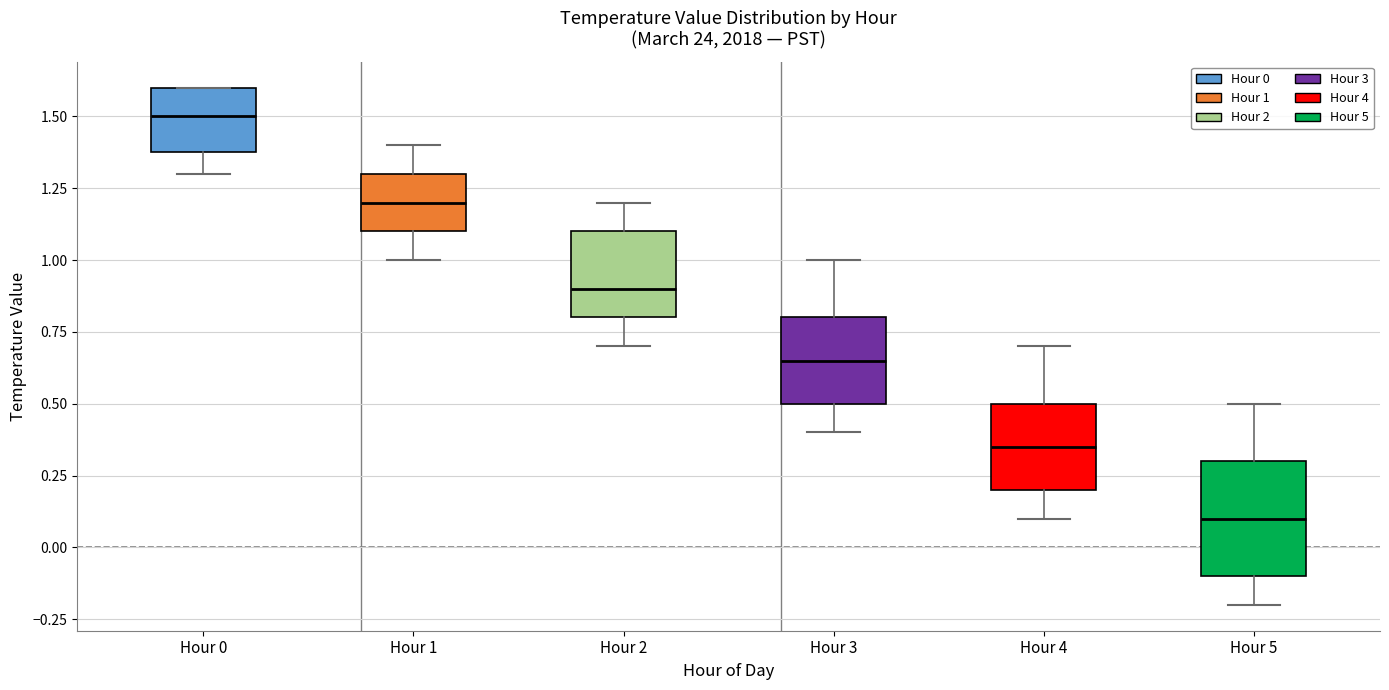

Reading left to right, transcribe this box plot: for each box, give where its median line is, the range the box spans, and where its two whiskers end, as read against the y-axis. The values are not printed on the chart, so give them approximately, as read against the axis.

Hour 0: median 1.50, box 1.40 to 1.60, whiskers 1.30 to 1.60
Hour 1: median 1.20, box 1.10 to 1.30, whiskers 1.00 to 1.40
Hour 2: median 0.90, box 0.80 to 1.10, whiskers 0.70 to 1.20
Hour 3: median 0.65, box 0.50 to 0.80, whiskers 0.40 to 1.00
Hour 4: median 0.35, box 0.20 to 0.50, whiskers 0.10 to 0.70
Hour 5: median 0.10, box -0.10 to 0.30, whiskers -0.20 to 0.50